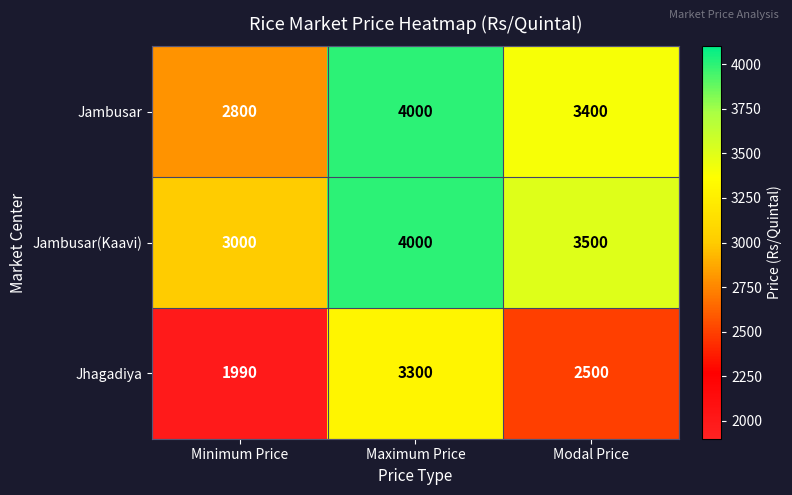

How many data points in Jambusar(Kaavi) are less than 3500?

1